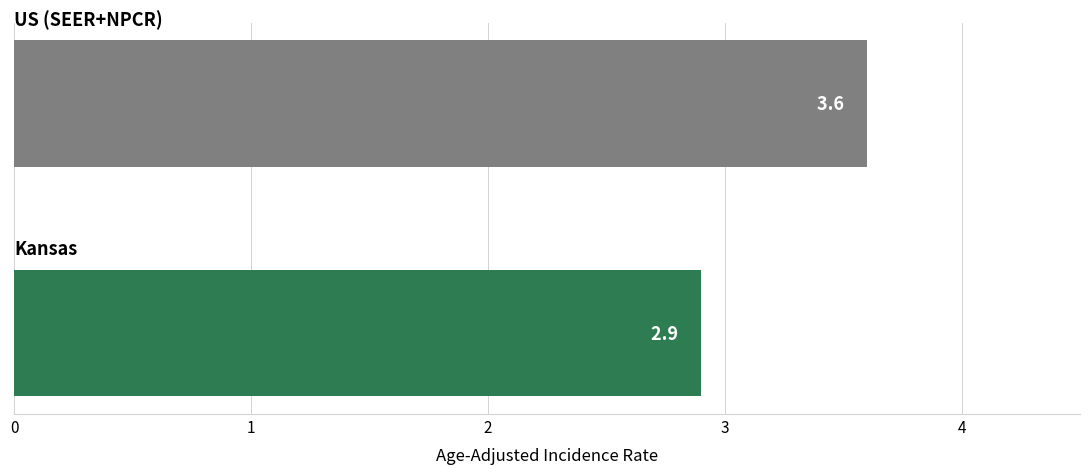

Reading top to bottom, extract all data points from this chart.

3.6	2.9